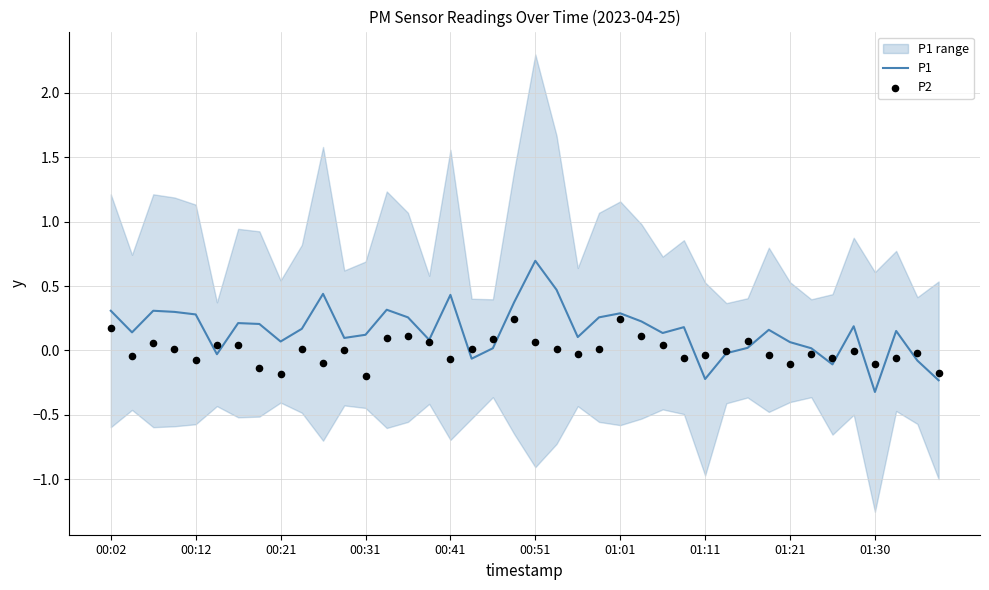

Which category has the highest value in the P1 series?

00:51